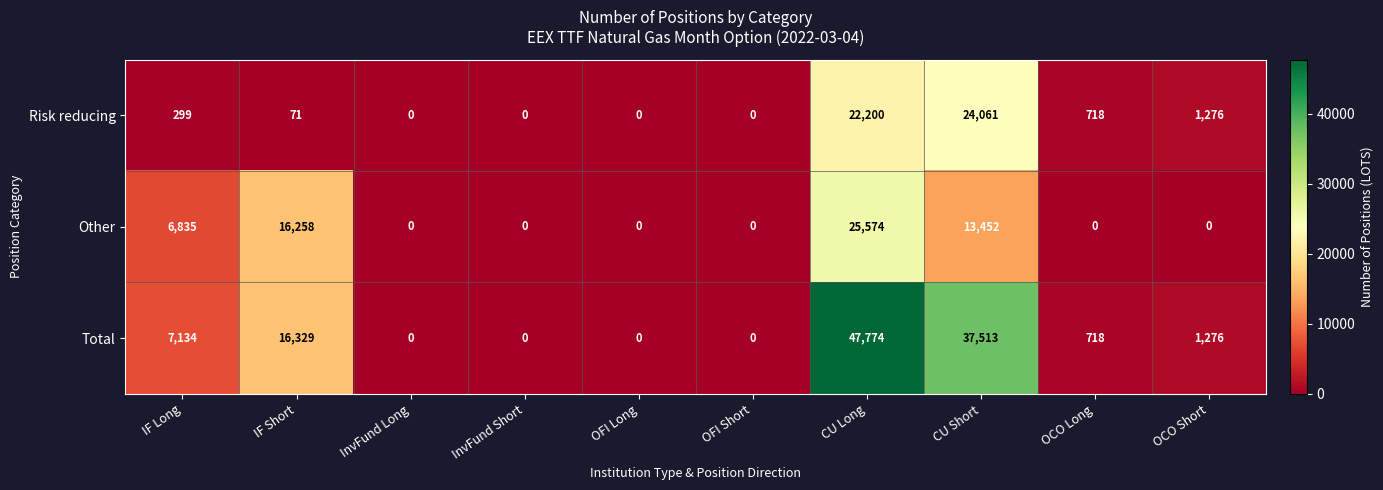

Reading left to right, what are all the values shown in this chart?

Risk reducing: 299	71	0	0	0	0	22200	24061	718	1276
Other: 6835	16258	0	0	0	0	25574	13452	0	0
Total: 7134	16329	0	0	0	0	47774	37513	718	1276